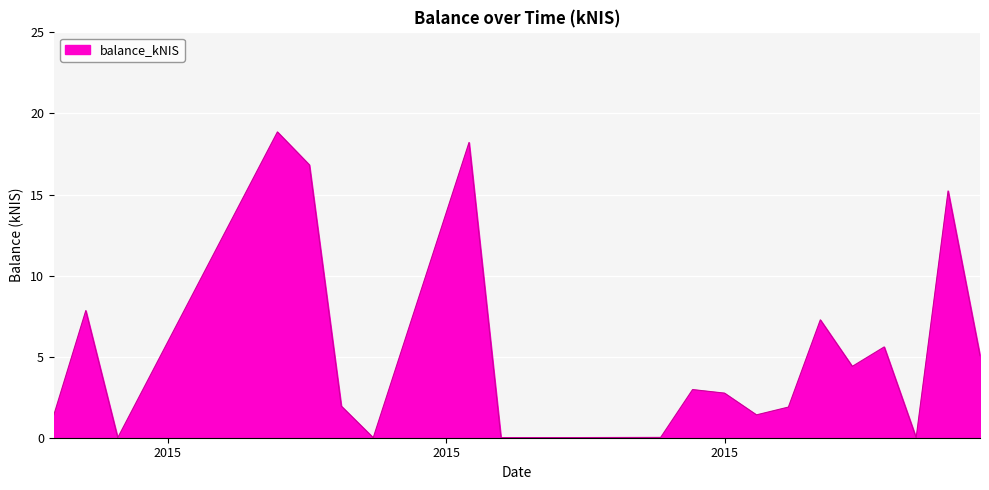

What is the maximum value shown in the chart?

18.9